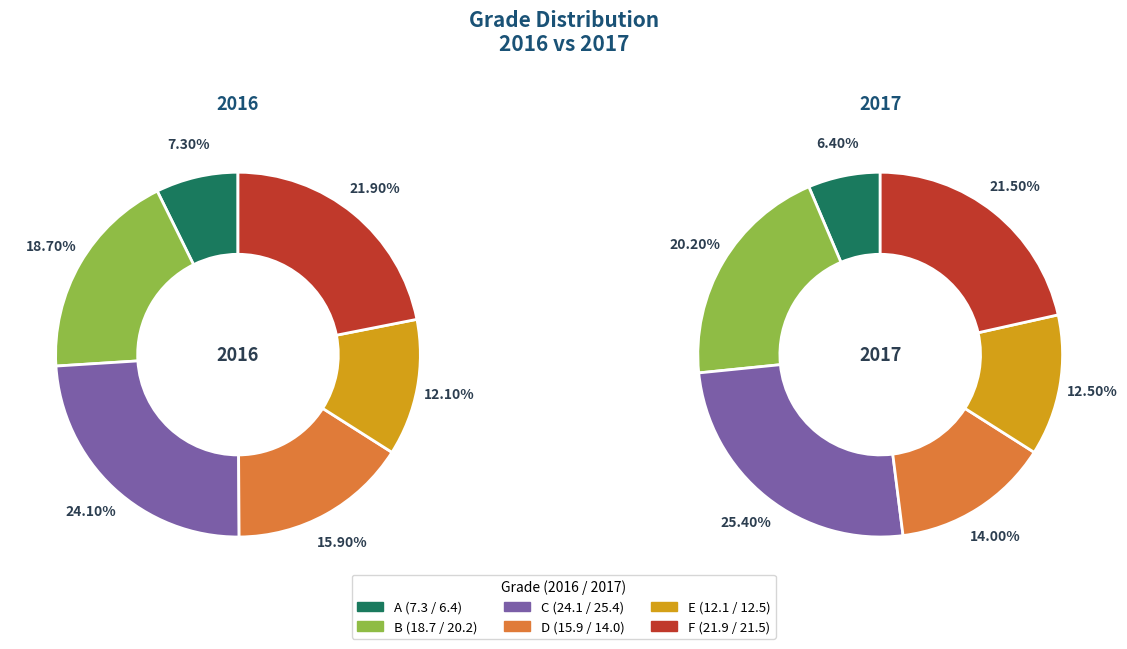

To the nearest percent, what percentage of the pie is E?

12%